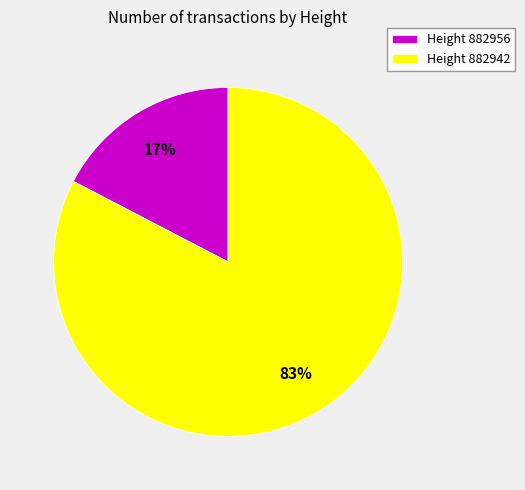

To the nearest percent, what portion does Height 882956 represent?

17%